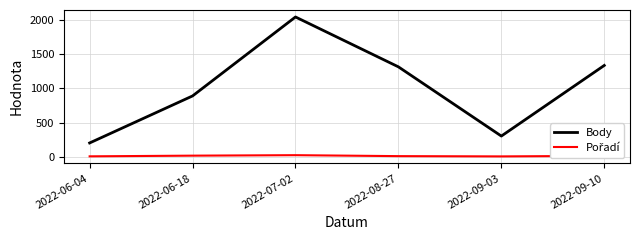

What is the difference between the Body values at 2022-06-04 and 2022-09-10?

1136